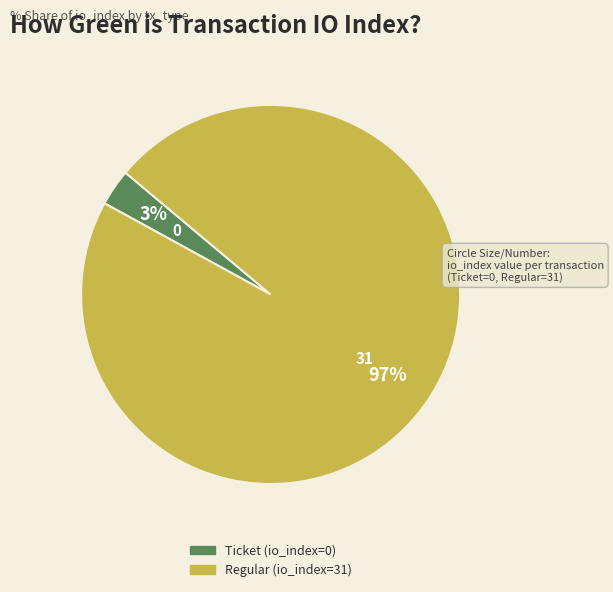

To the nearest percent, what is the difference between the largest and smallest slice percentages?

94%